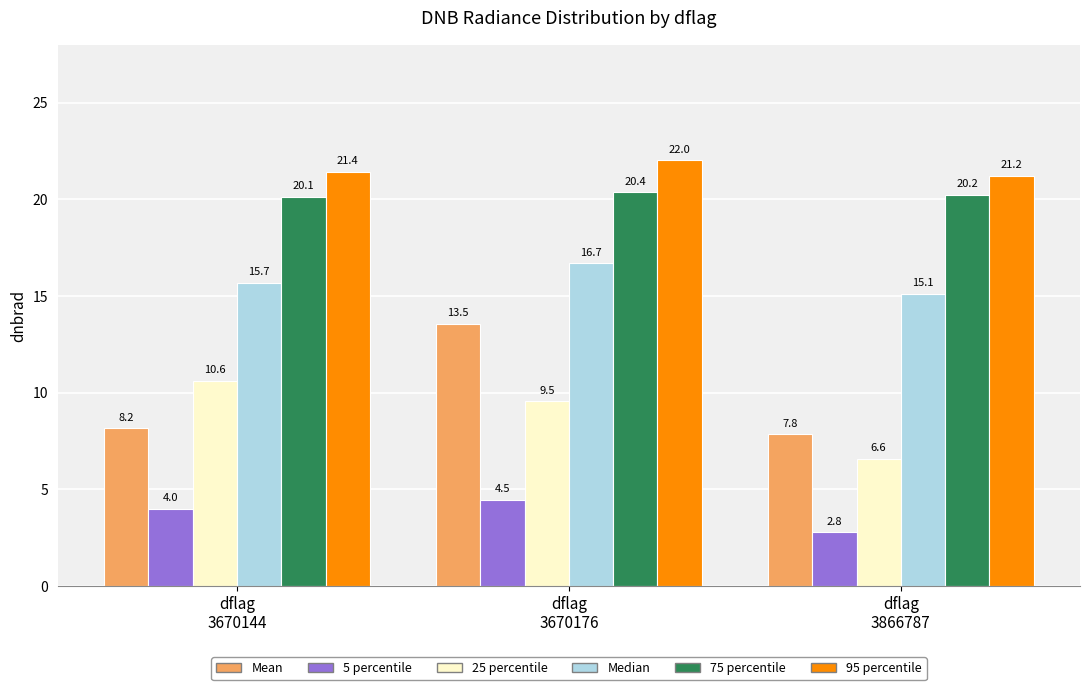

Reading right to left, list all the values displayed in this chart.

Mean: 7.8	13.5	8.2
5 percentile: 2.8	4.5	4.0
25 percentile: 6.6	9.5	10.6
Median: 15.1	16.7	15.7
75 percentile: 20.2	20.4	20.1
95 percentile: 21.2	22.0	21.4